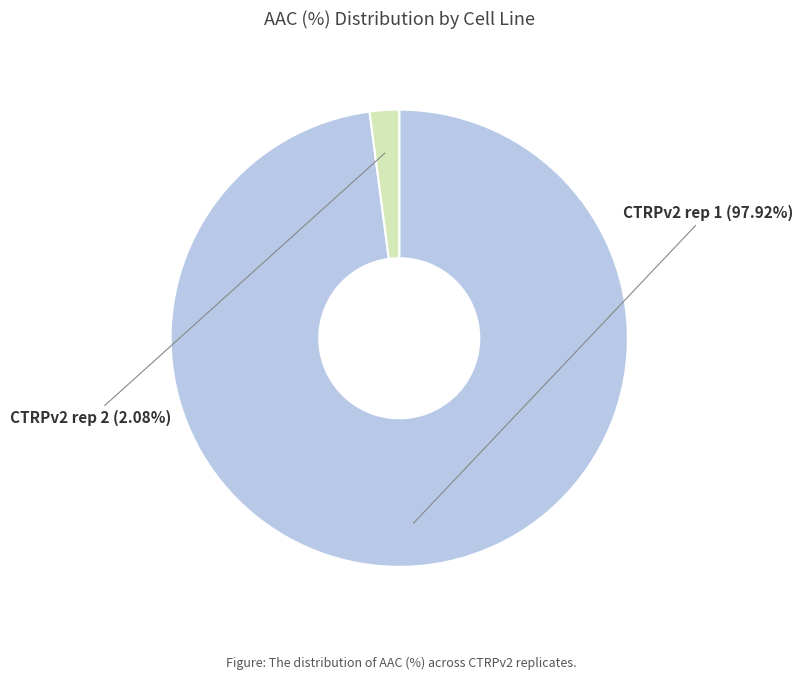

What is the largest slice in the pie chart?

CTRPv2 rep 1